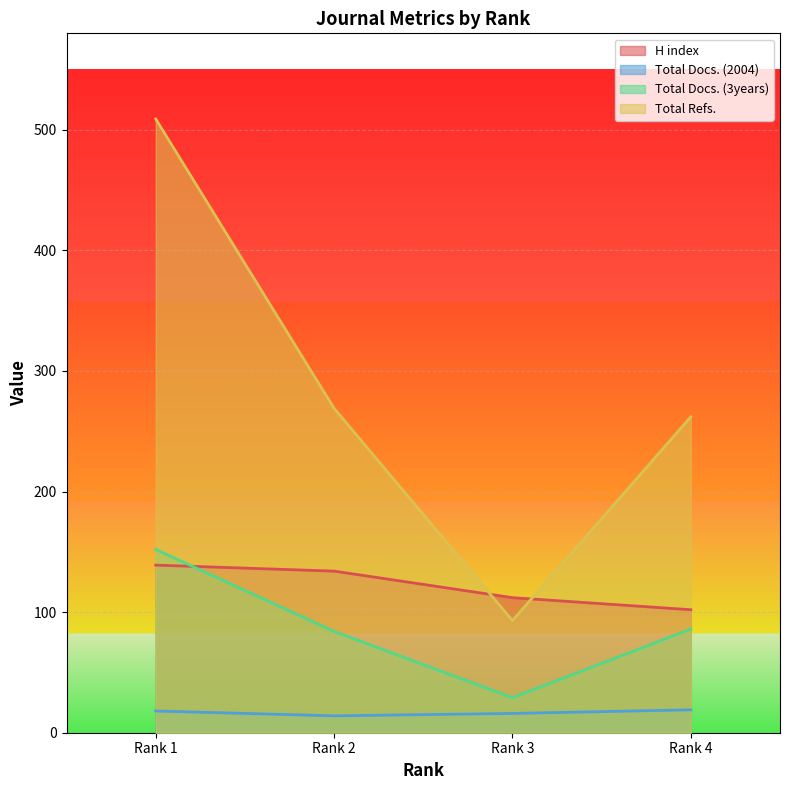

The value of H index at Rank 1 is 233. True or false?

False